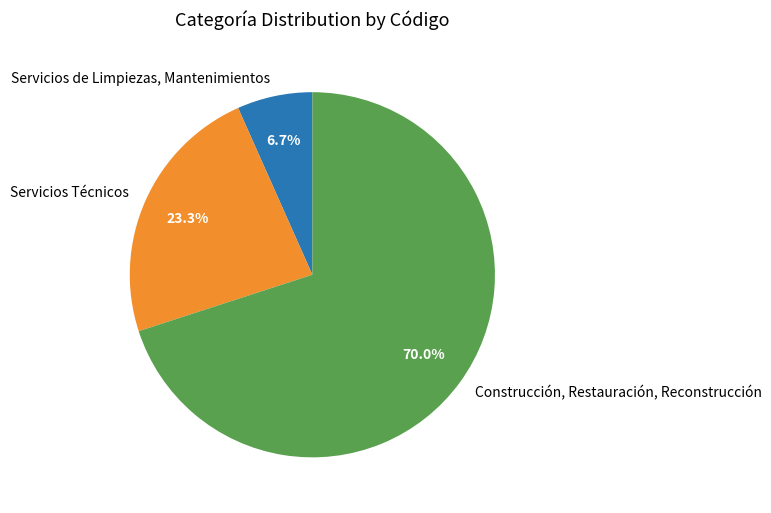

To the nearest percent, what is the average slice percentage?

33%